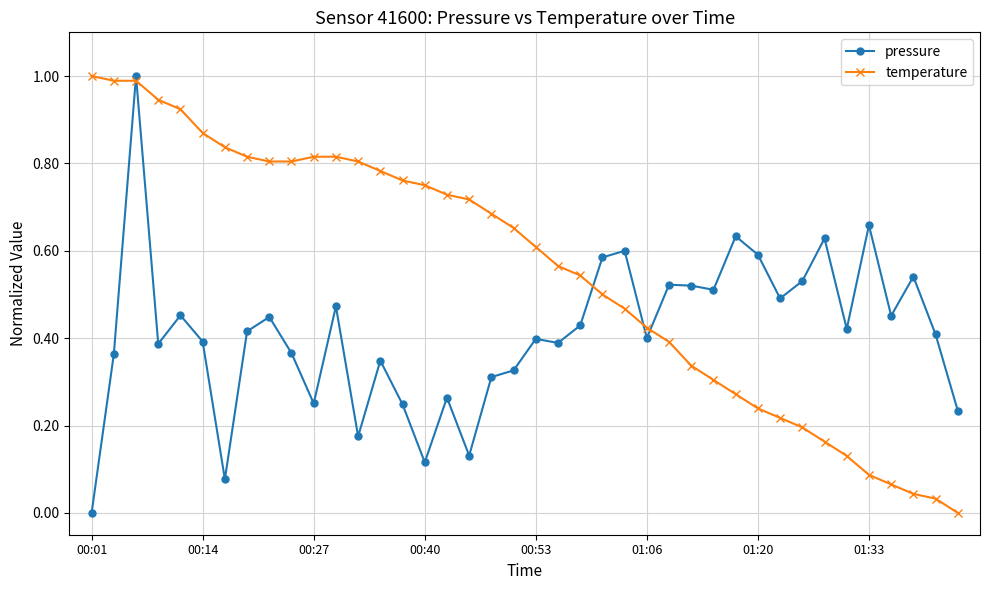

What is the sum of all temperature values?

22.1